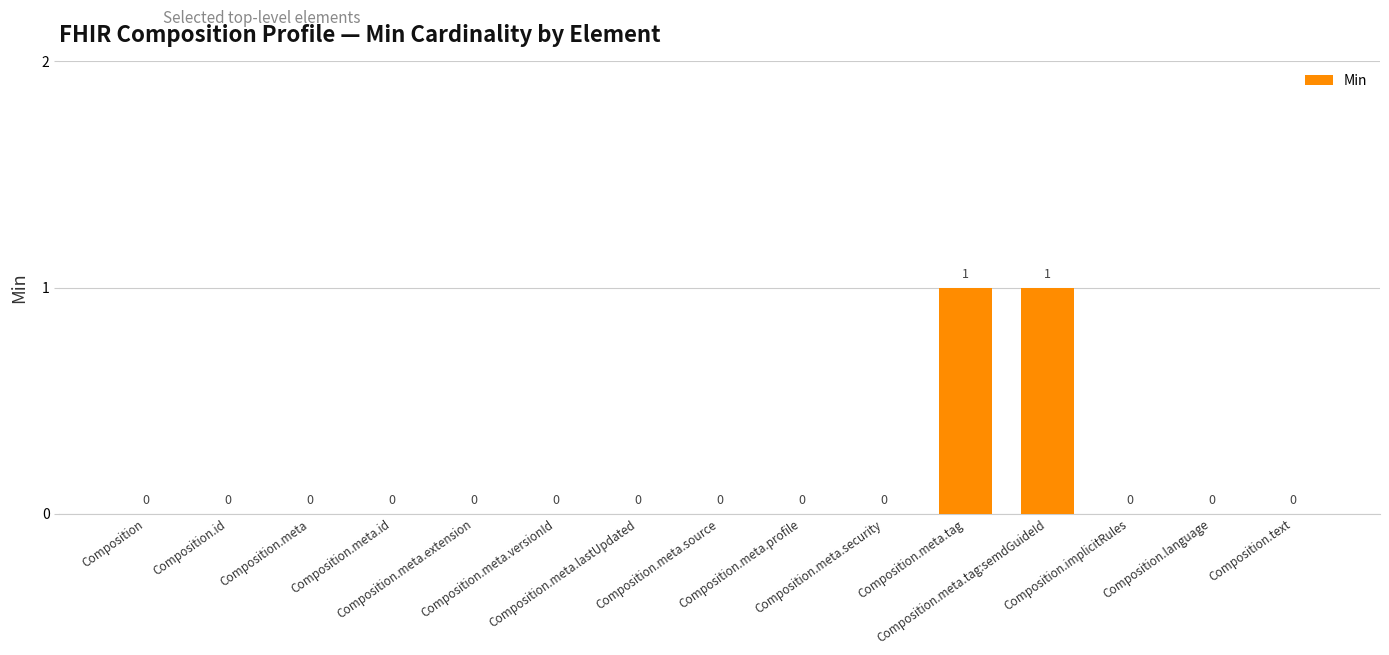

How many values are between 0 and 1?

15